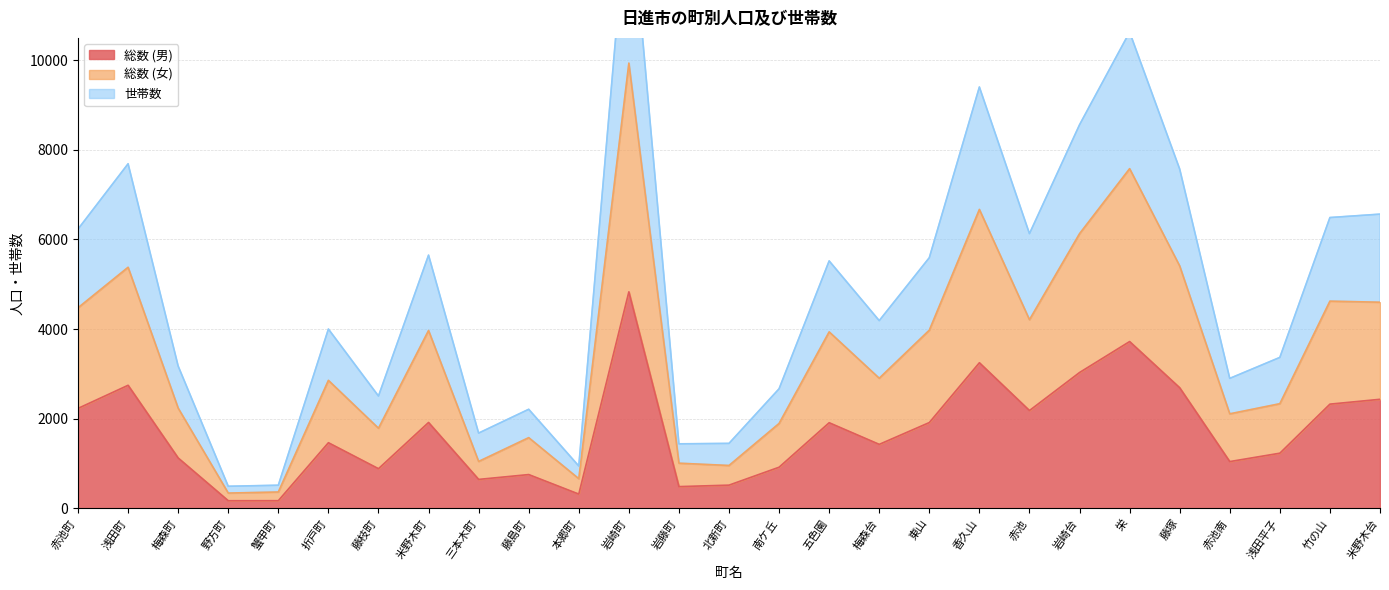

Rank the series by their maximum value, from lowest to highest.

総数 (男), 総数 (女), 世帯数